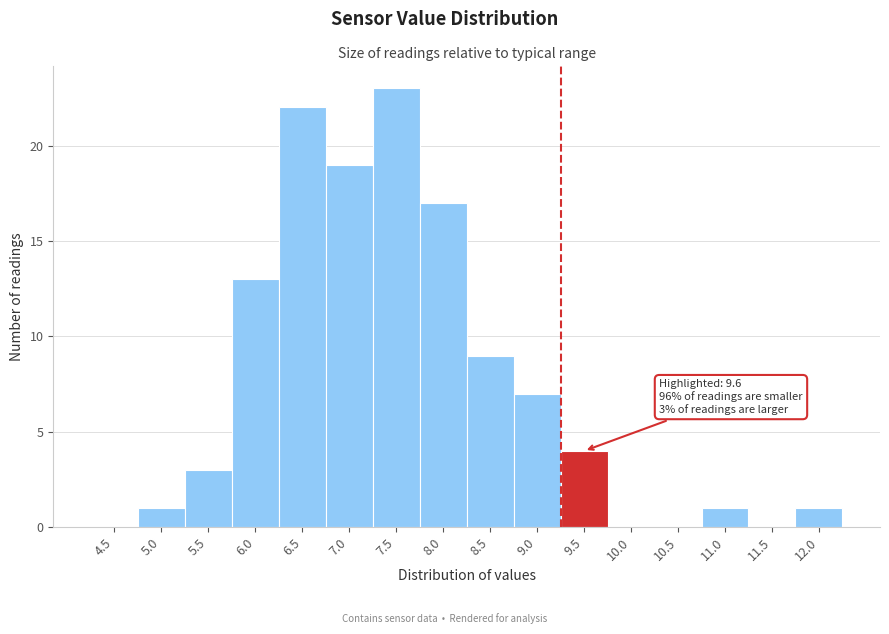

Reading right to left, what are all the values shown in this chart?

12.0=1	11.5=0	11.0=1	10.5=0	10.0=0	9.5=4	9.0=7	8.5=9	8.0=17	7.5=23	7.0=19	6.5=22	6.0=13	5.5=3	5.0=1	4.5=0